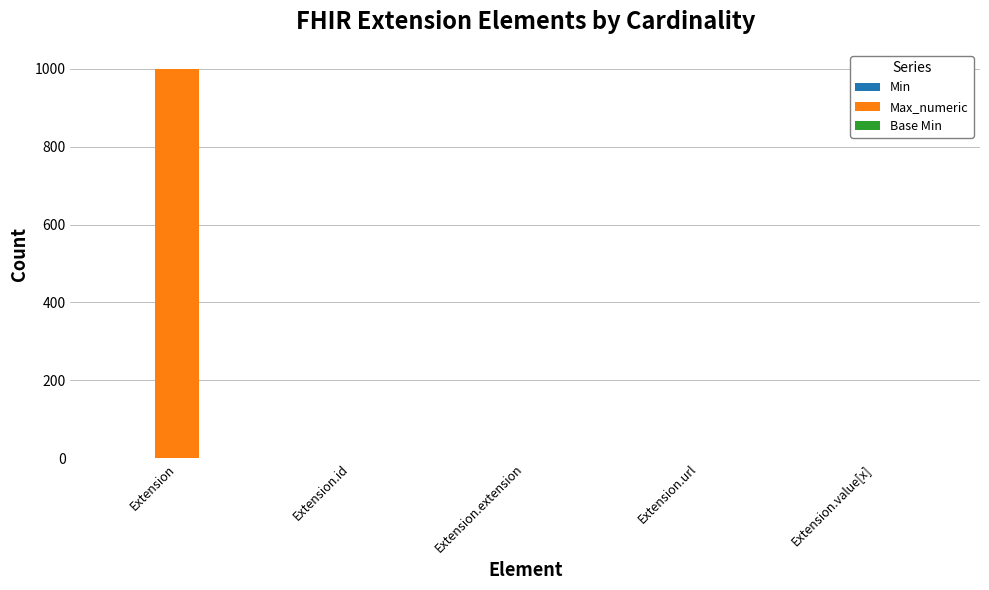

Which series has the largest total across all categories?

Max_numeric